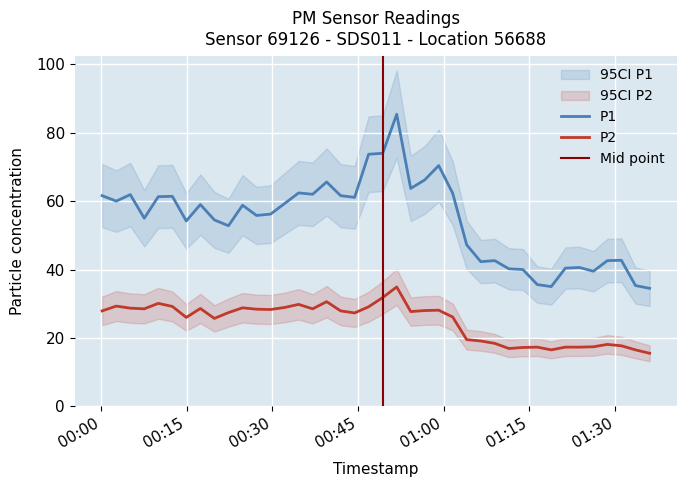

Which category has the highest value in the P1 series?

2024-02-26T00:51:47